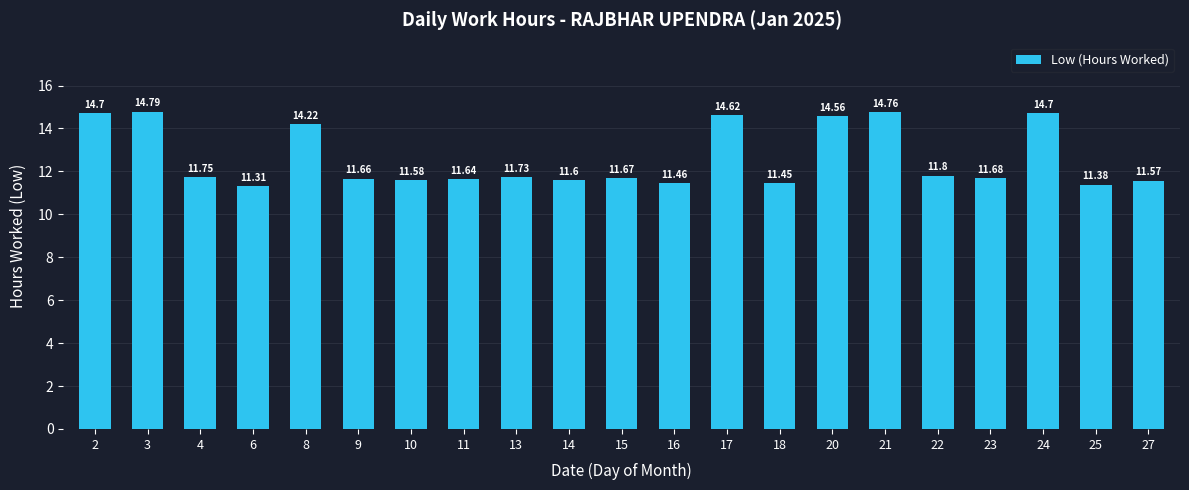

At which category does the chart reach its peak across all series?

3